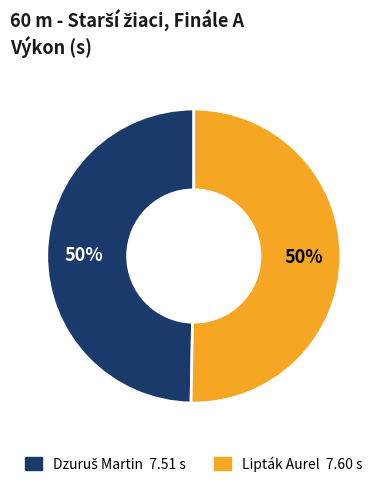

True or false: Lipták Aurel accounts for 38% of the total.

False